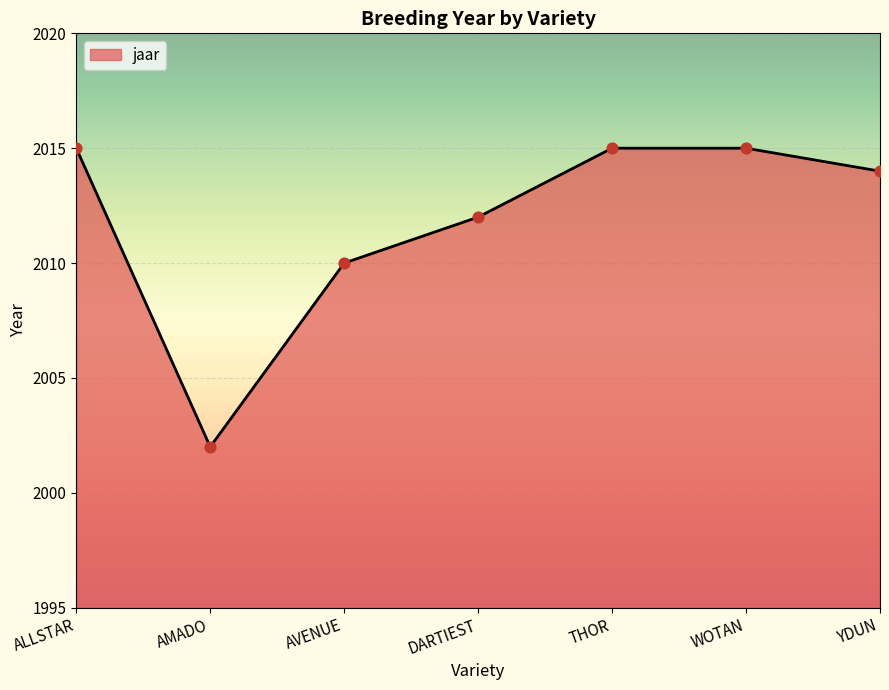

Between YDUN and THOR, which is larger?

THOR